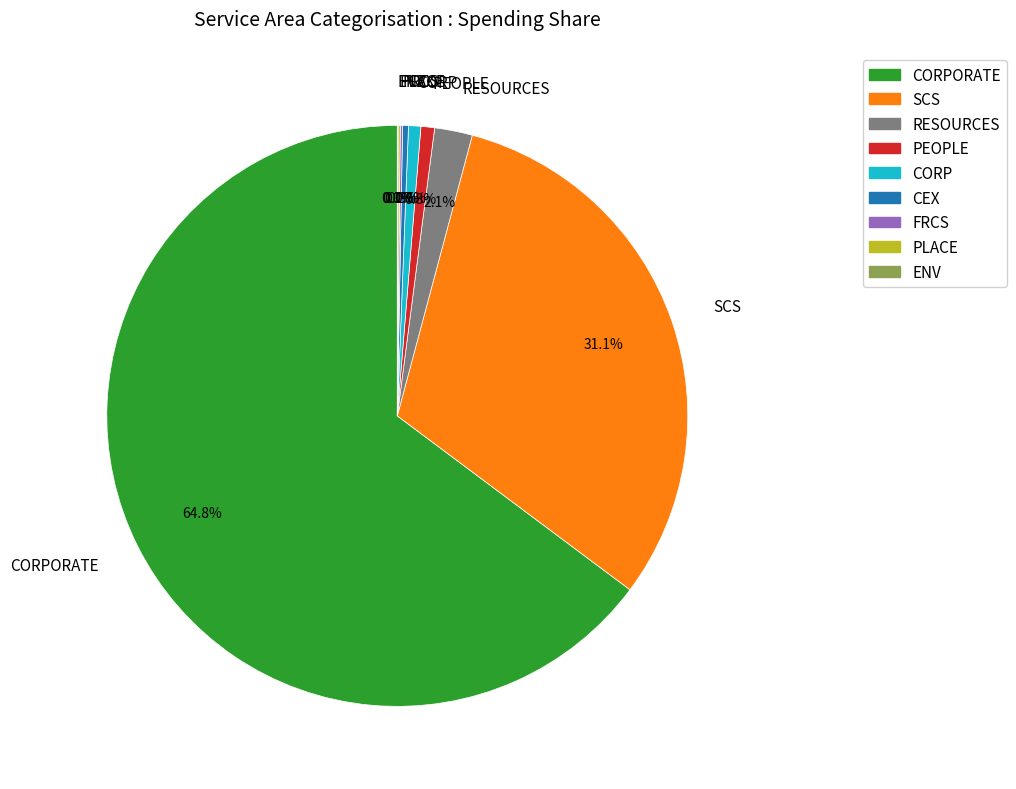

Do CORP and CORPORATE together represent more than half of the pie?

Yes